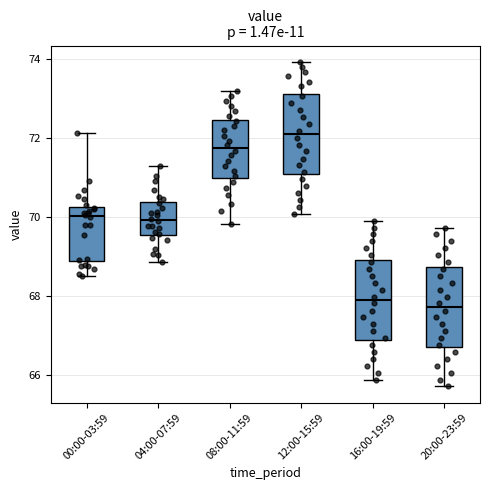

Reading left to right, read every box against the y-axis: the position of its median line, the range the box covers, and the ends of its whiskers. The values are not printed on the chart, so give them approximately, as read against the axis.

00:00-03:59: median 70.0, box 68.8 to 70.2, whiskers 68.4 to 72.2
04:00-07:59: median 70.0, box 69.6 to 70.4, whiskers 68.8 to 71.2
08:00-11:59: median 71.8, box 71.0 to 72.4, whiskers 69.8 to 73.2
12:00-15:59: median 72.0, box 71.0 to 73.2, whiskers 70.0 to 74.0
16:00-19:59: median 67.8, box 66.8 to 68.8, whiskers 65.8 to 70.0
20:00-23:59: median 67.8, box 66.8 to 68.8, whiskers 65.8 to 69.8